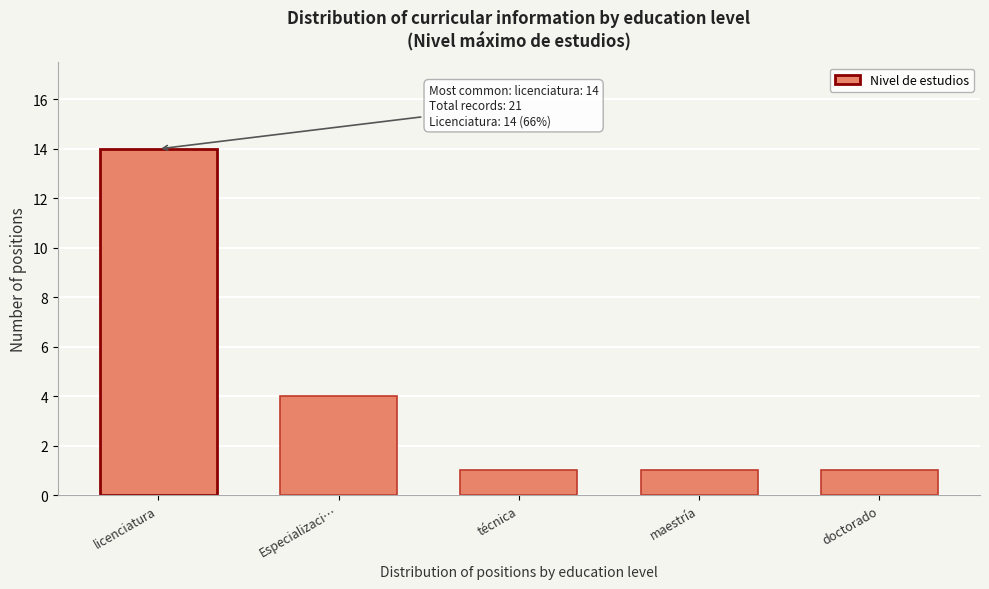

Reading right to left, extract all data points from this chart.

doctorado=1	maestría=1	técnica=1	Especializaci…=4	licenciatura=14